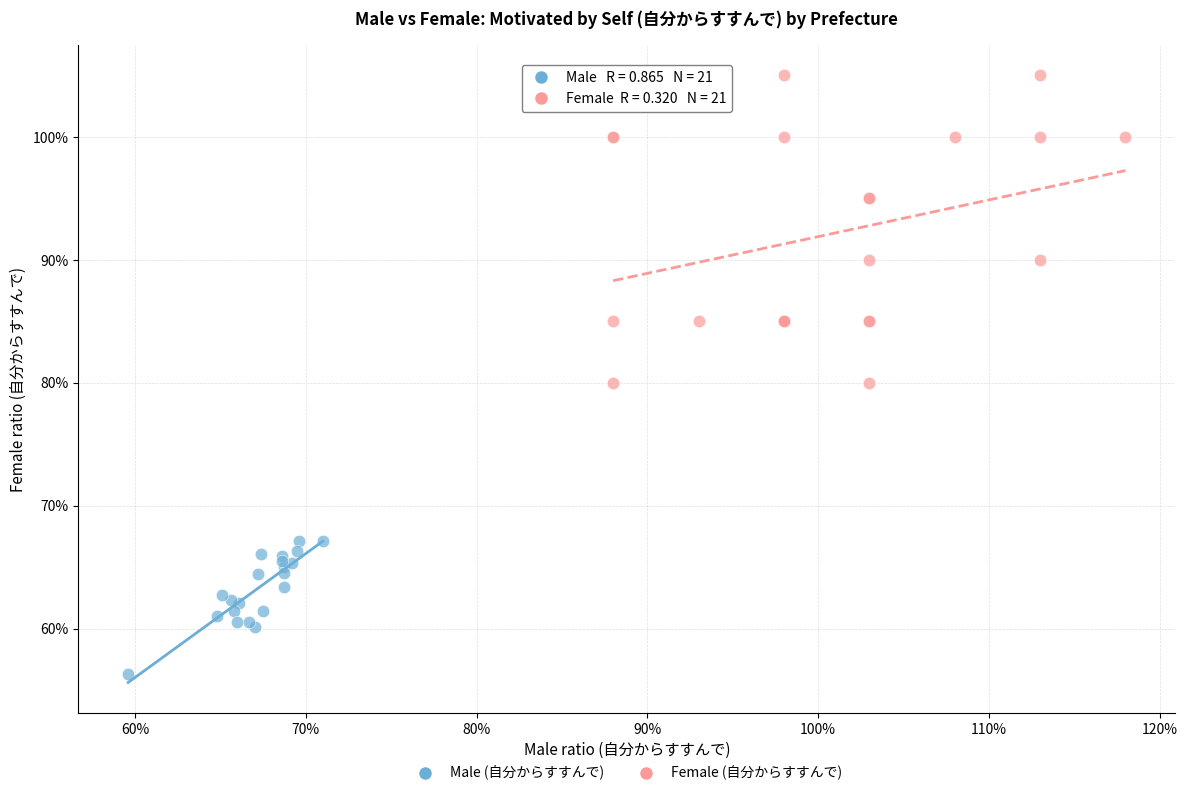

What are all the series names shown in the legend?

Male (自分からすすんで), Female (自分からすすんで)